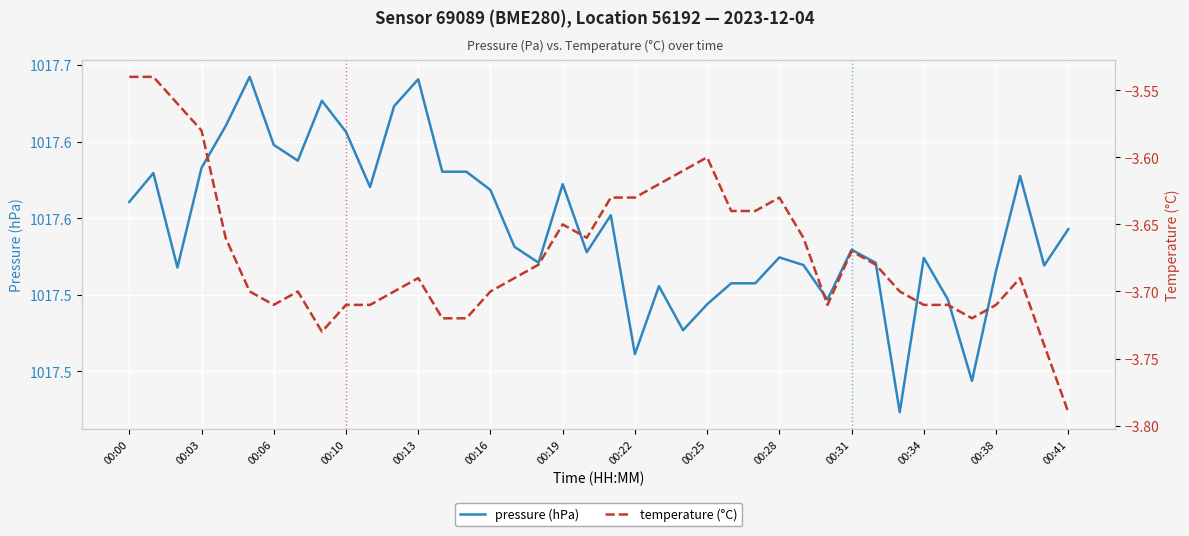

The value of temperature (°C) at 00:10 is -6.6. True or false?

False